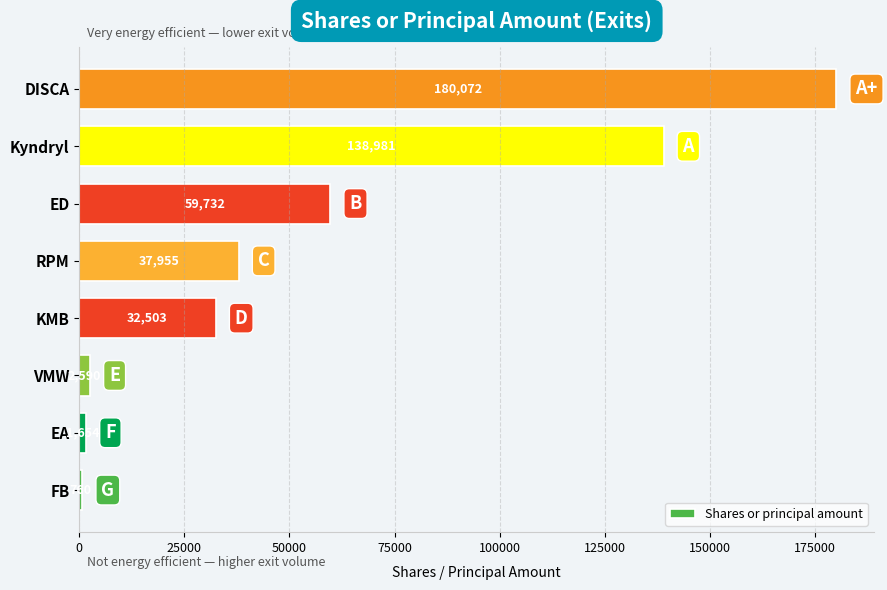

At which category does the chart reach its peak across all series?

DISCA